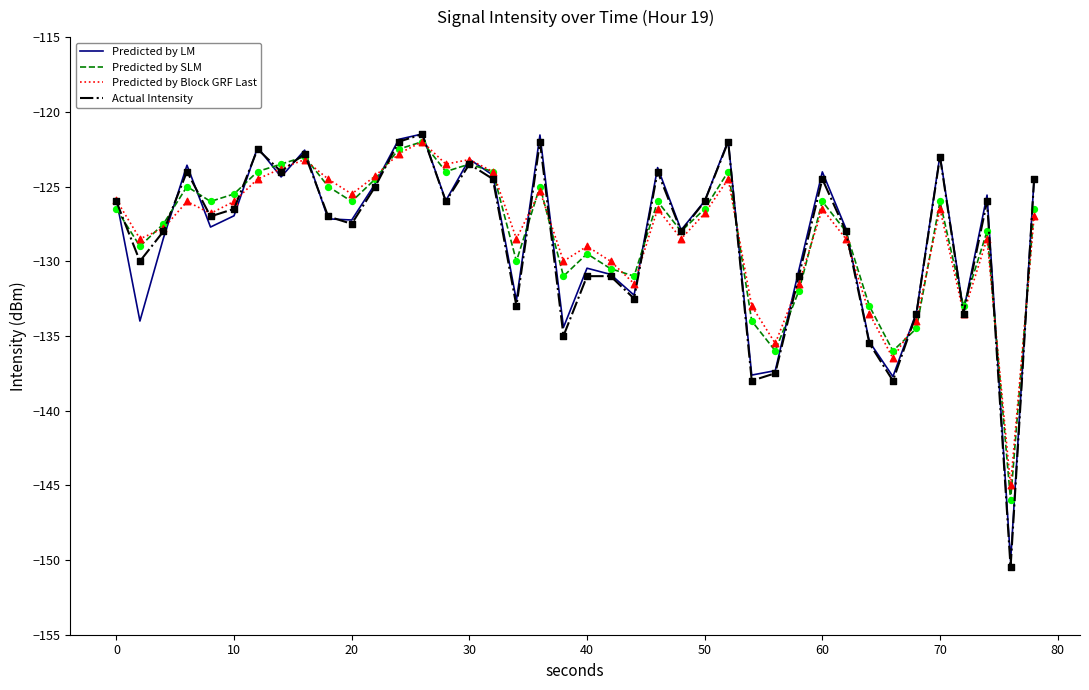

What is the greatest value displayed?

-121.5